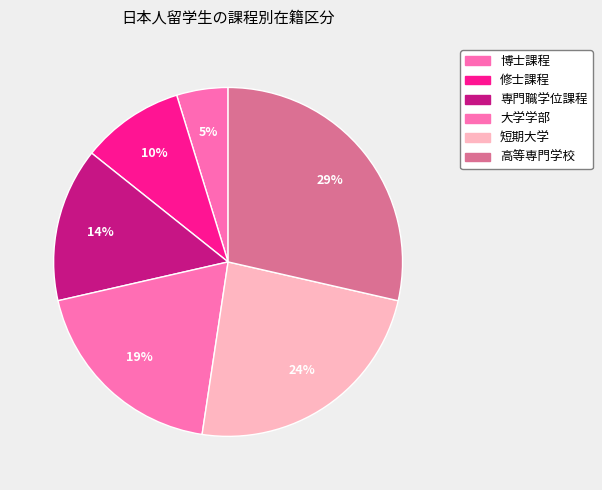

How many segments does this pie chart have?

6